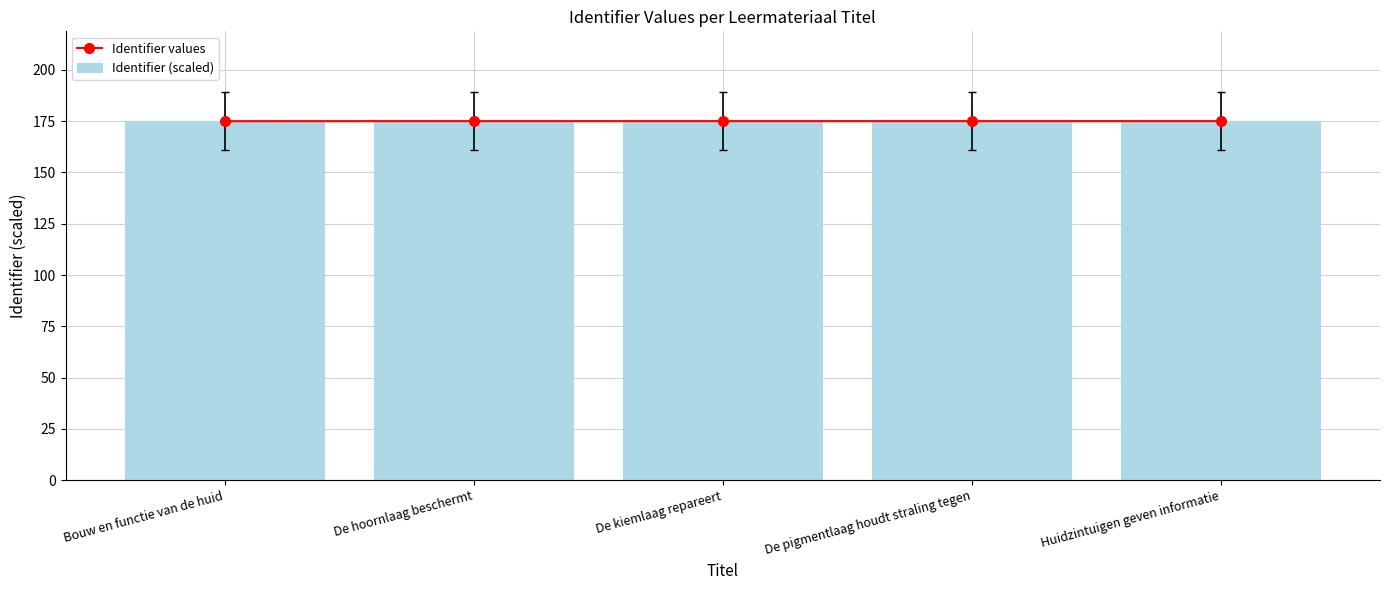

Which category has the highest value in the Identifier values series?

Huidzintuigen geven informatie